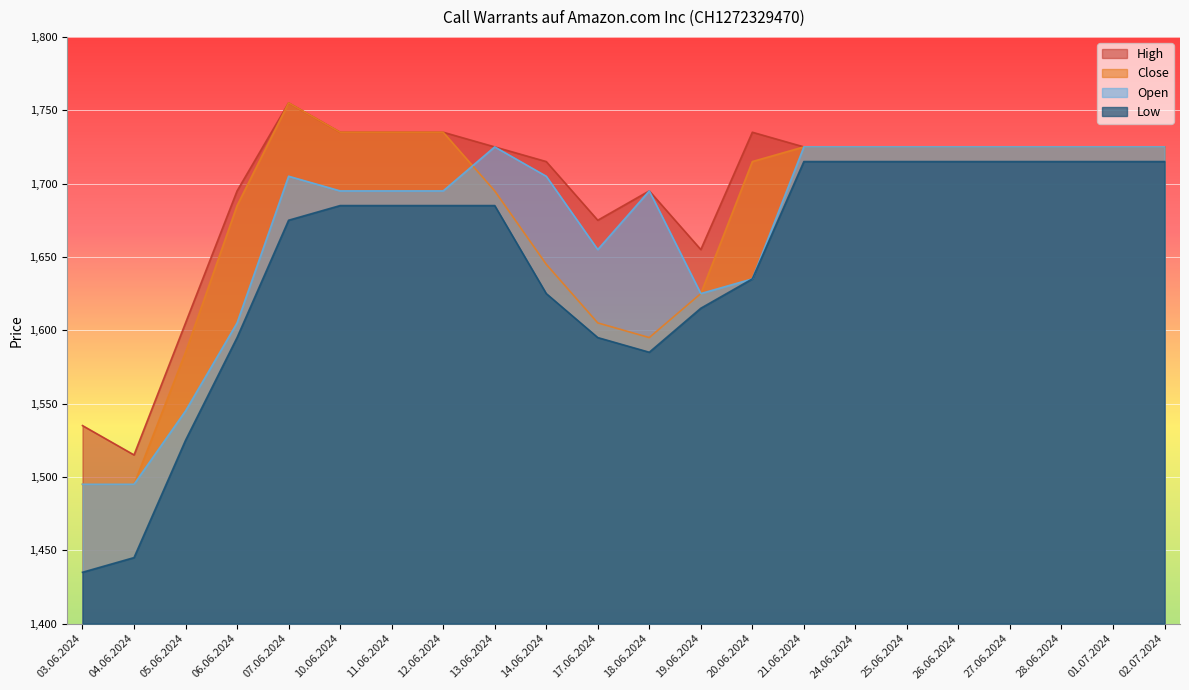

Is the value of Low at 18.06.2024 greater than the value of Close at 21.06.2024?

No